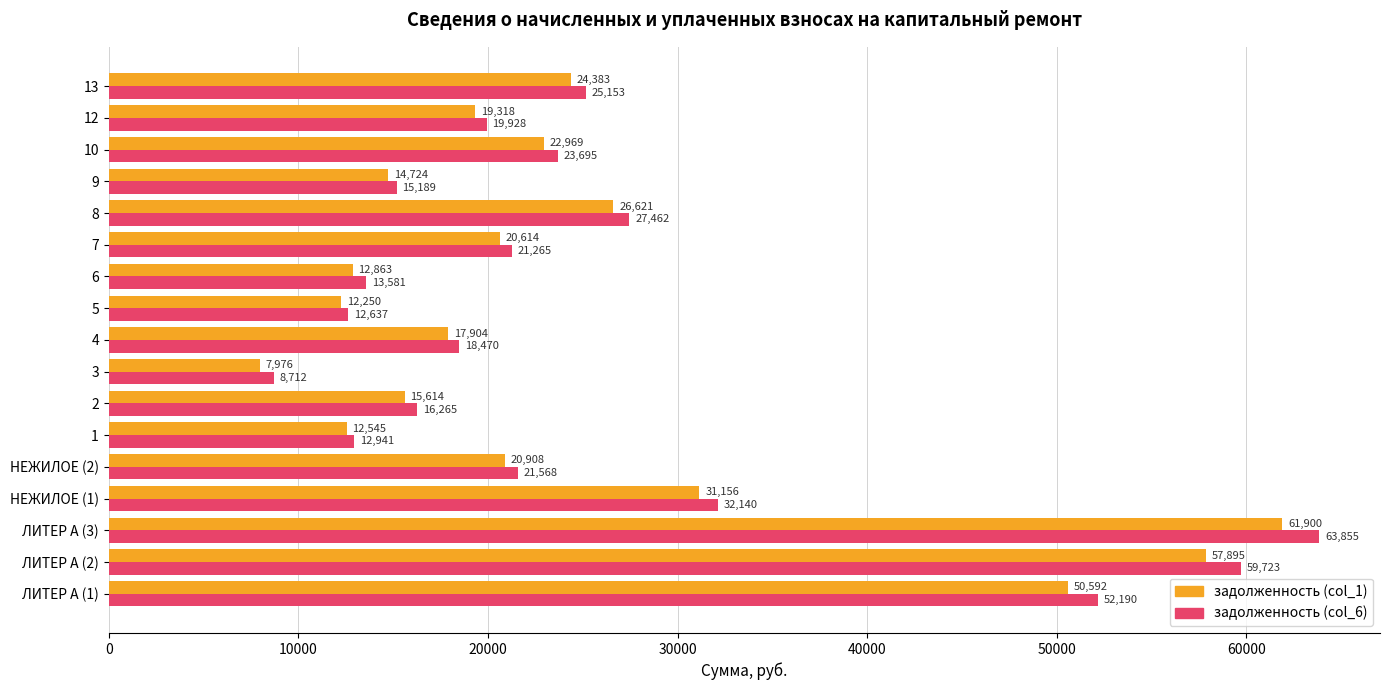

Is it true that задолженность (col_6) equals 8182.1 at 2?

False